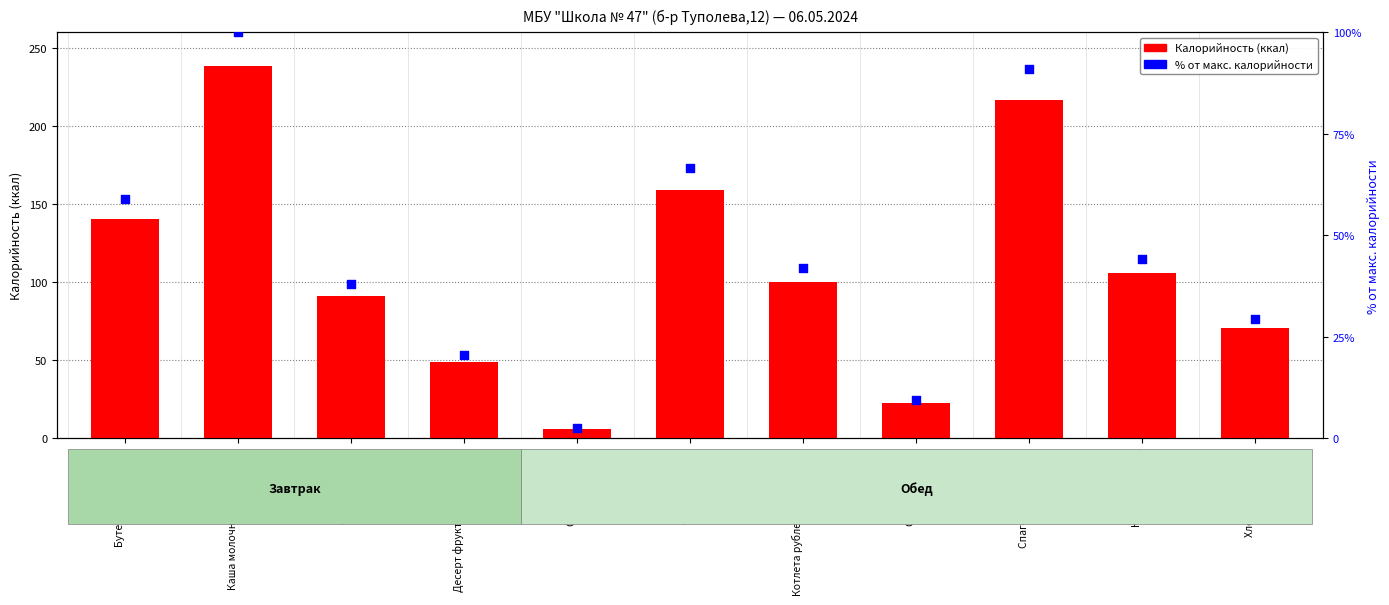

At how many categories does at least one series exceed 215?

2